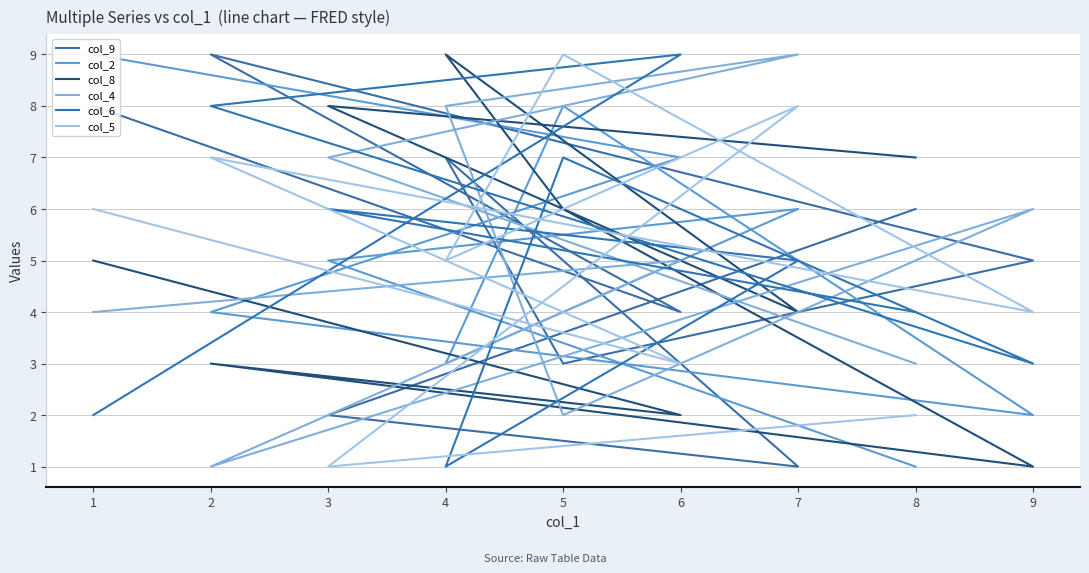

Which category has the lowest value in the col_5 series?

3